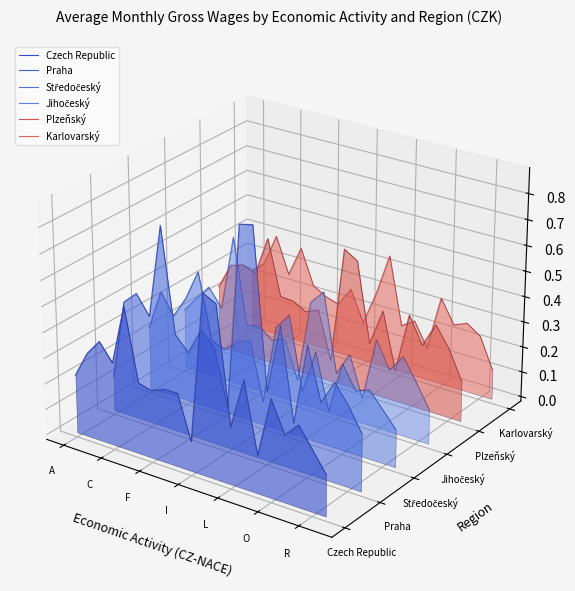

True or false: Czech Republic and Jihočeský intersect in this chart.

True